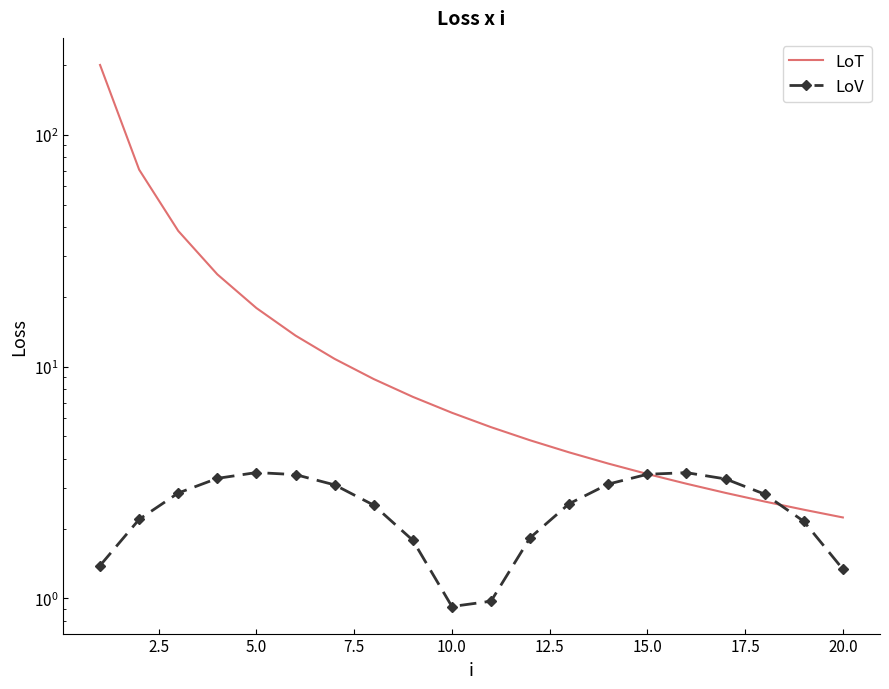

How many data points in LoV are less than 2?

6